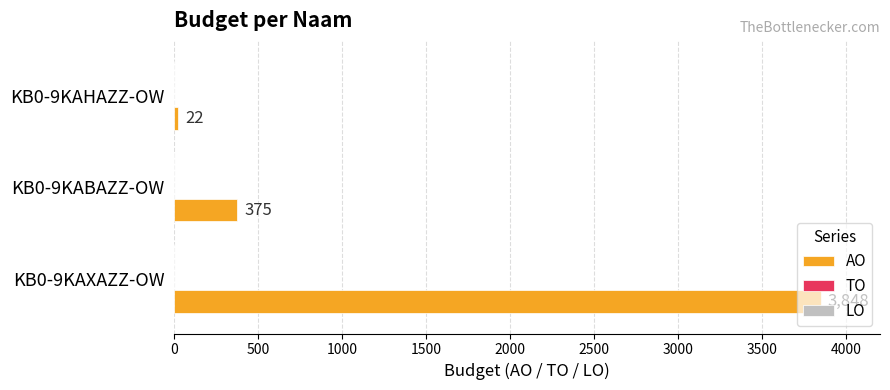

What is the change in value from KB0-9KAXAZZ-OW to KB0-9KABAZZ-OW?

-3473